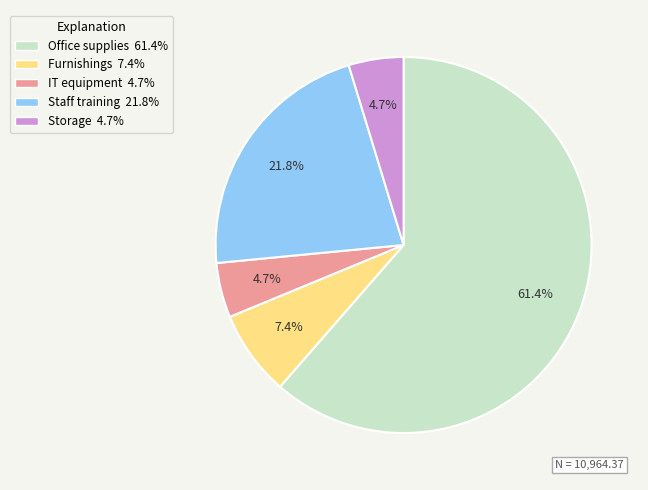

Is the sum of IT equipment and Storage greater than half?

No